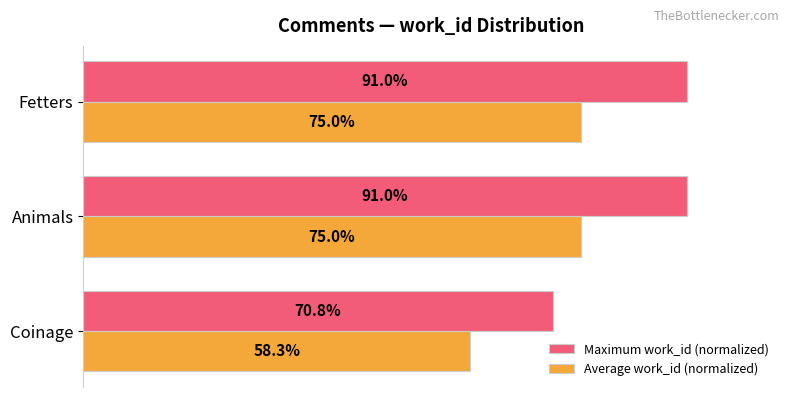

List the series in order of their peak value, lowest first.

Average work_id (normalized), Maximum work_id (normalized)